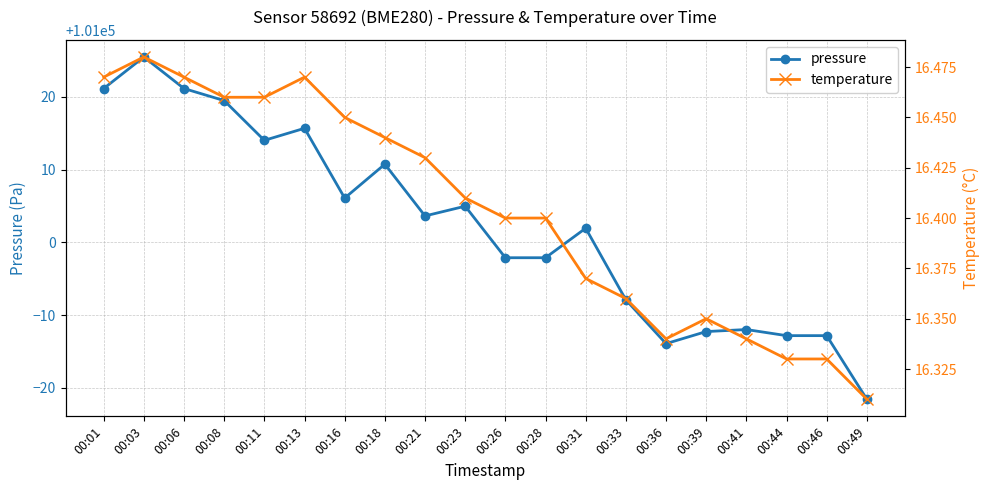

Reading left to right, list all the values displayed in this chart.

pressure: 101021.2	101025.5	101021.2	101019.5	101014.0	101015.7	101006.1	101010.8	101003.6	101005.0	100997.9	100997.9	101001.9	100992.1	100986.1	100987.7	100988.0	100987.2	100987.2	100978.4
temperature: 16.5	16.5	16.5	16.5	16.5	16.5	16.4	16.4	16.4	16.4	16.4	16.4	16.4	16.4	16.3	16.4	16.3	16.3	16.3	16.3